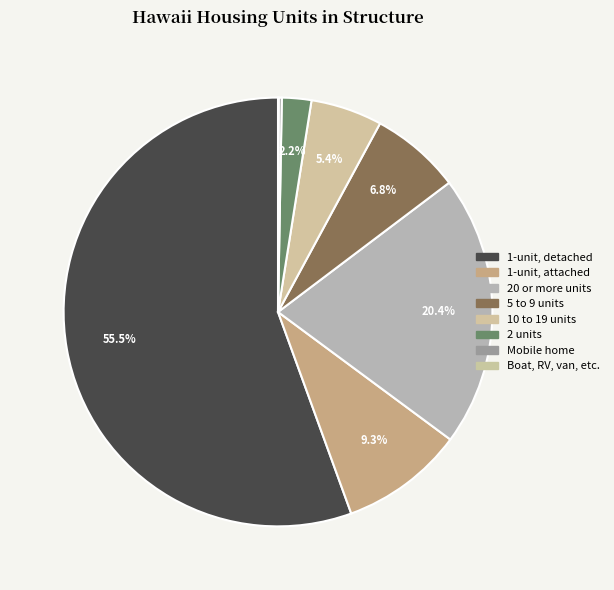

To the nearest percent, what is the difference between the largest and smallest slice percentages?

55%